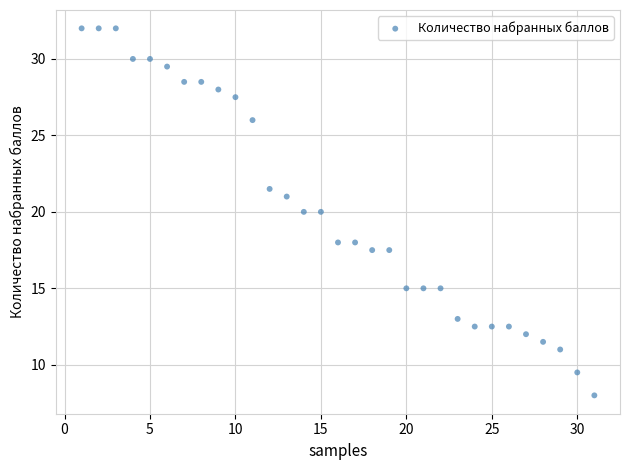

What is the range of Y values (max minus min)?

24.0